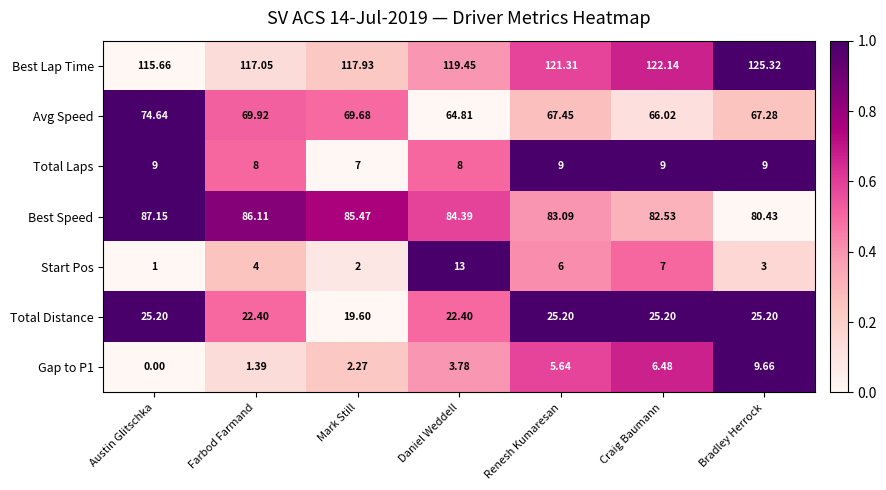

How many data points does each series have?

7